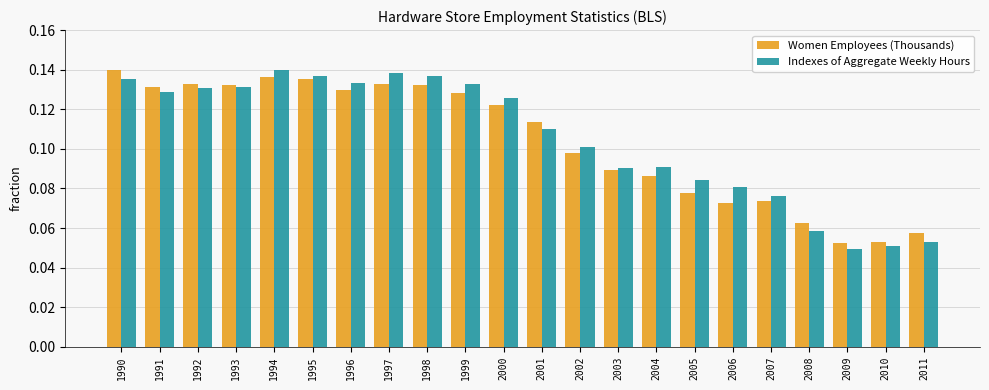

Is the value of Indexes of Aggregate Weekly Hours at 1990 greater than the value of Women Employees (Thousands) at 1991?

Yes